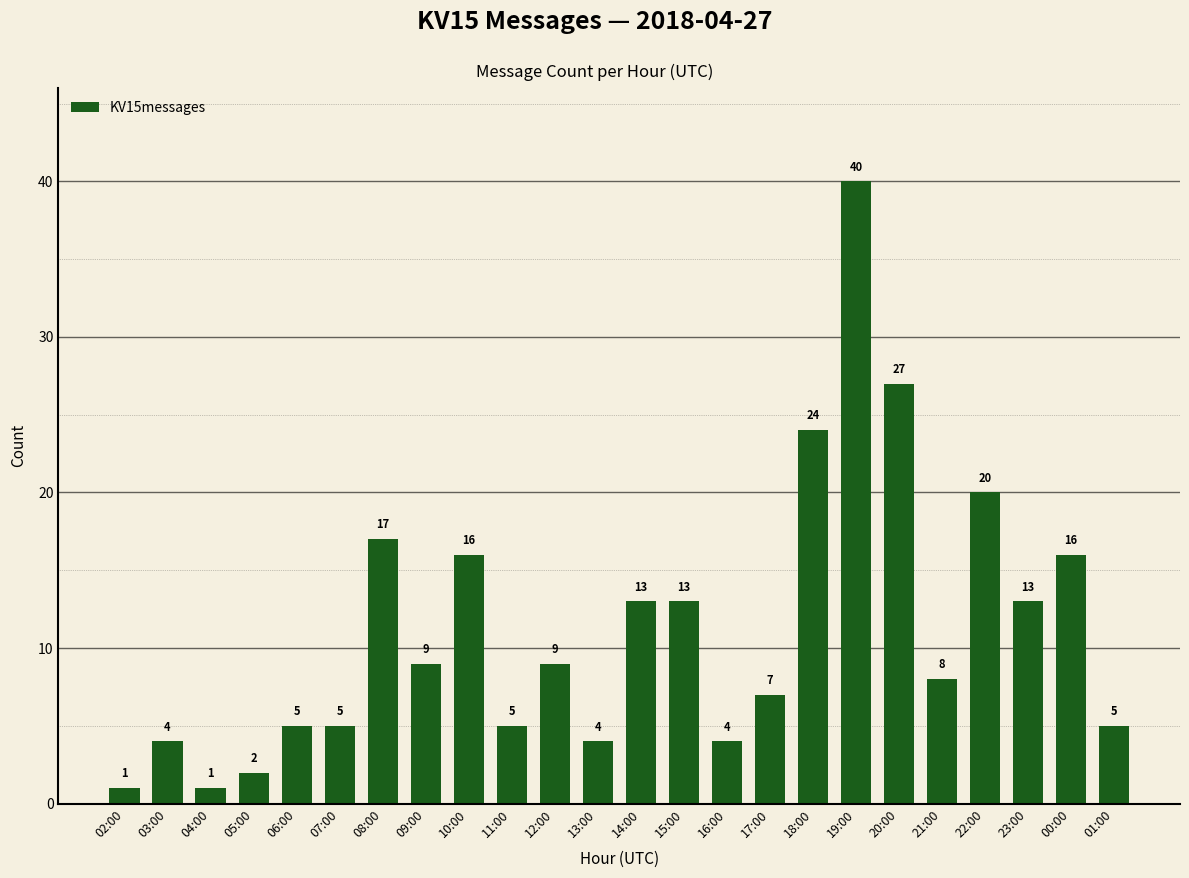

Approximately how many times larger is the value at 16:00 compared to 15:00?

0.3